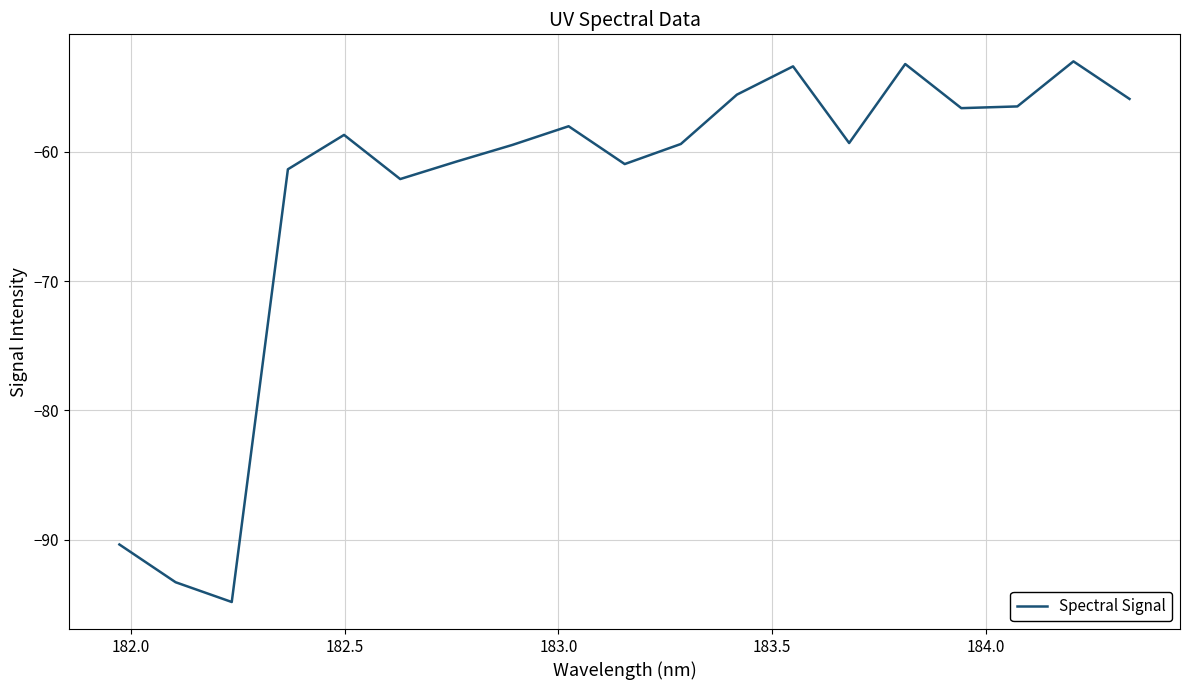

What is the difference between the maximum and minimum values?

41.8